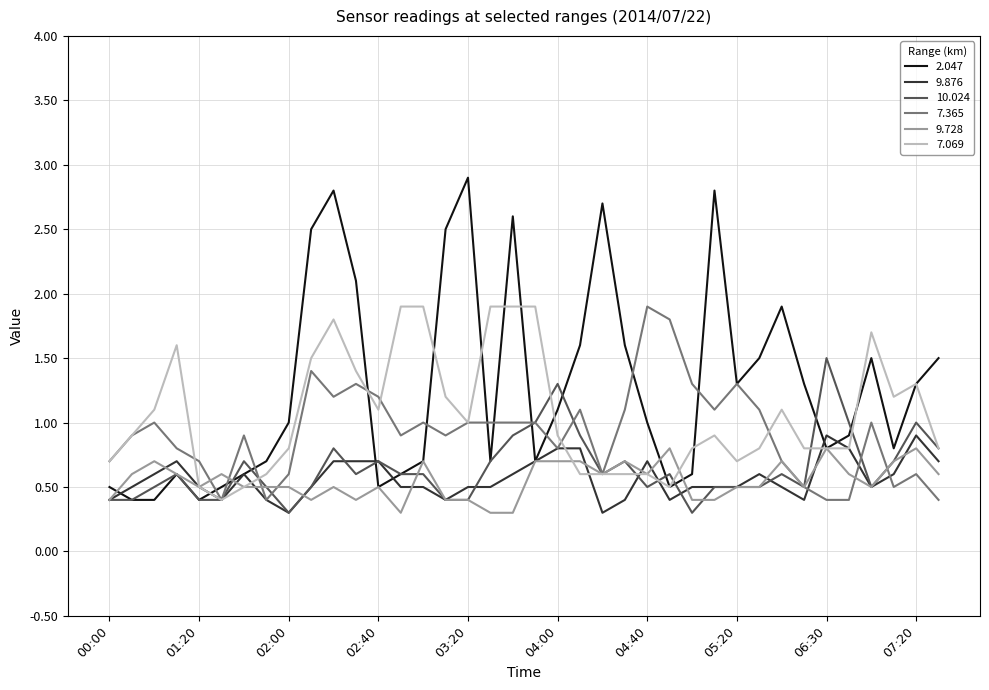

Which series has the largest total across all categories?

2.047